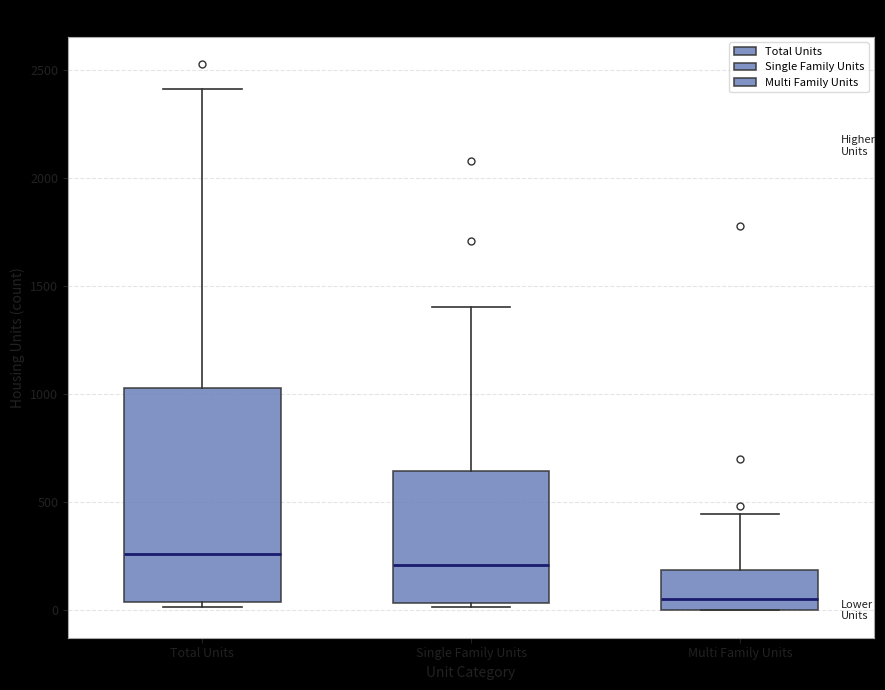

Which box has the lowest median line?

Multi Family Units